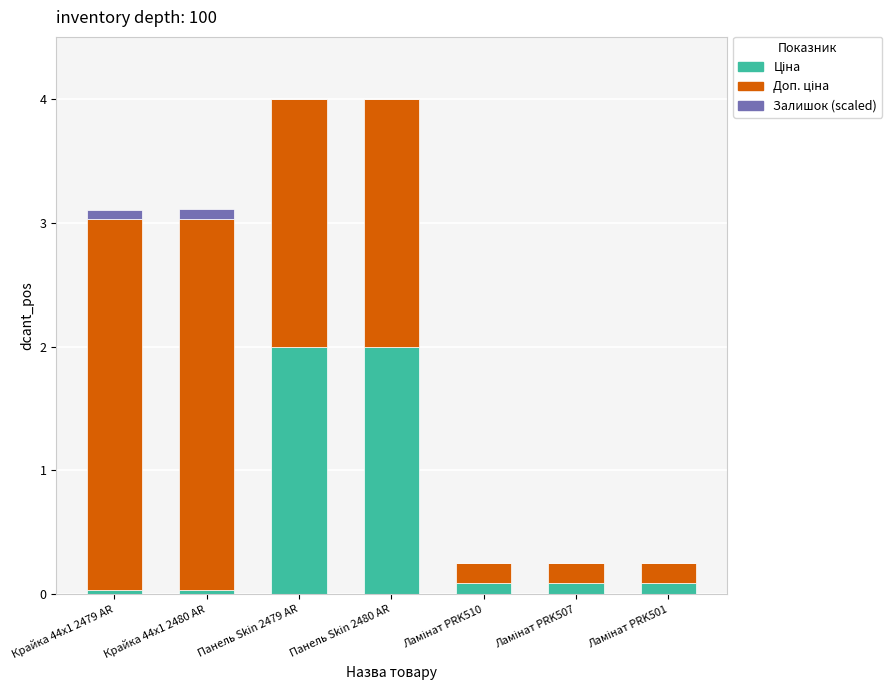

True or false: Залишок has a value of 0.0 at Ламінат PRK510.

True